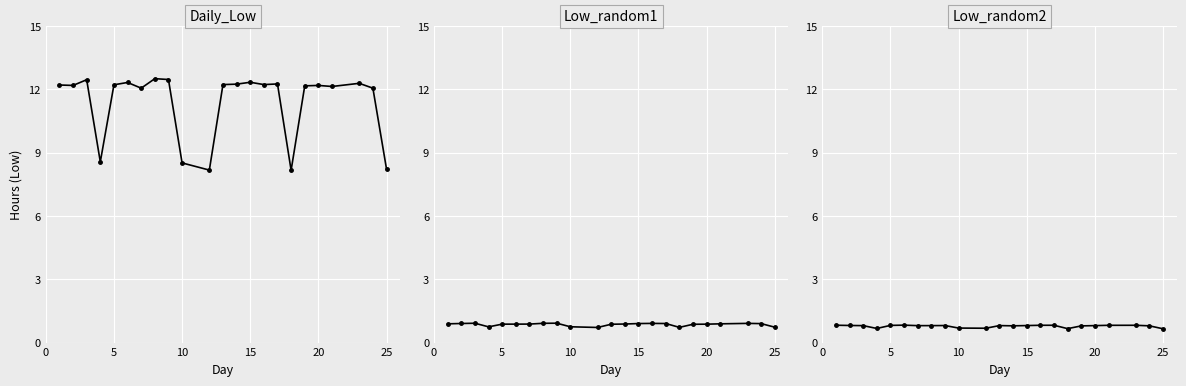

At 10, list the series in order from largest to smallest.

Daily_Low, Low_random1, Low_random2